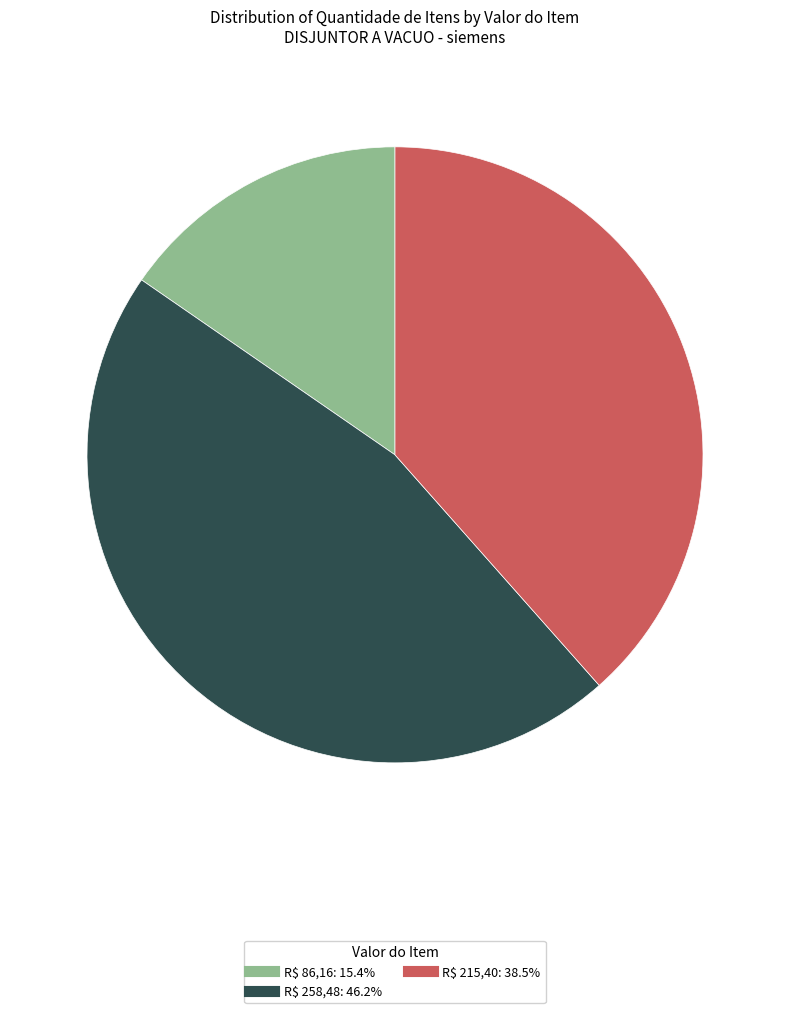

Is there any slice that represents more than half of the pie?

No